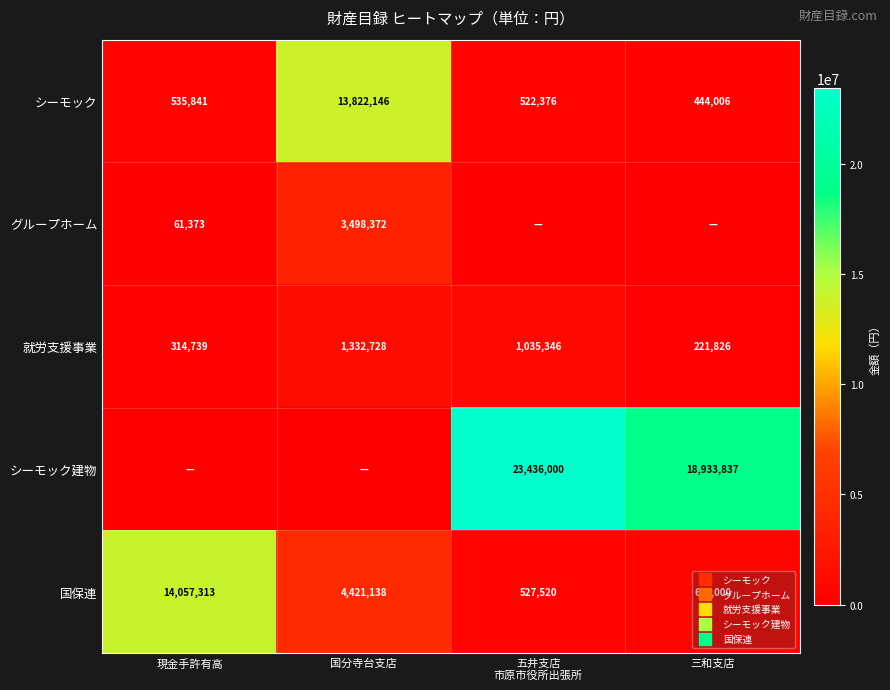

Between 現金手許有高 and 三和支店, which series saw the biggest shift?

シーモック建物